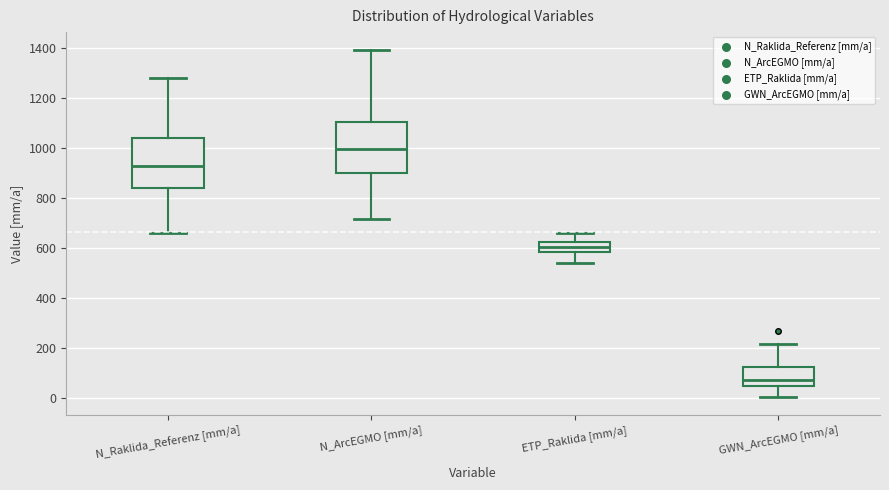

Where does the median line of the box for ETP_Raklida [mm/a] sit on the y-axis? The values are not printed on the chart, so give them approximately, as read against the axis.

600